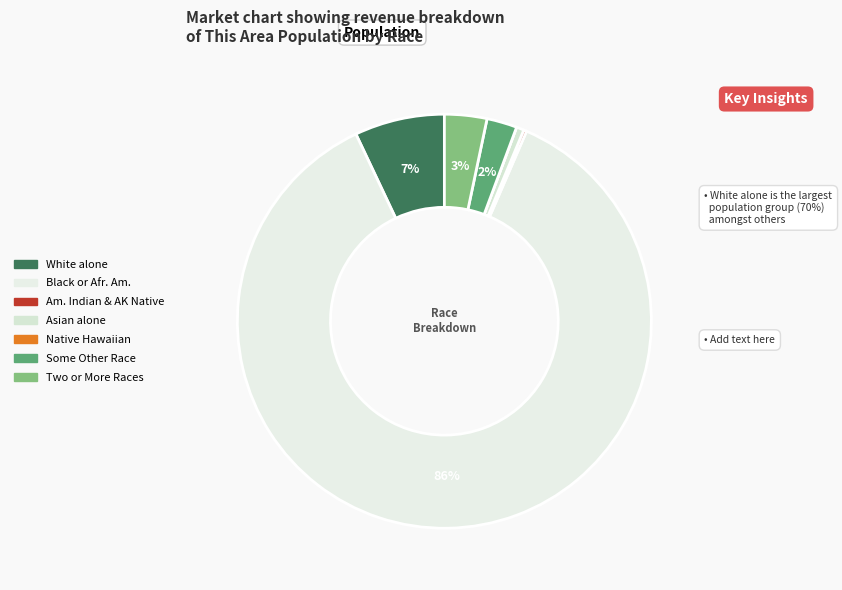

Does any single category account for the majority?

Yes